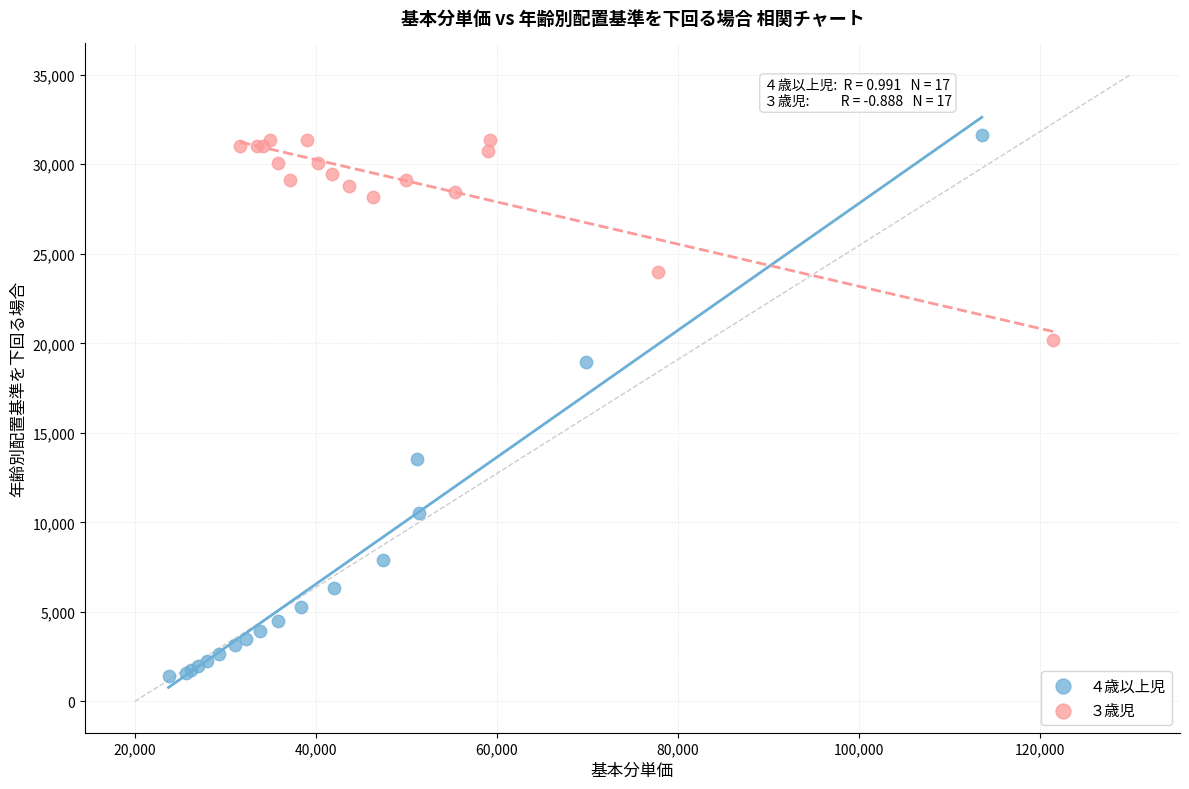

Which series contains the lowest Y value?

４歳以上児